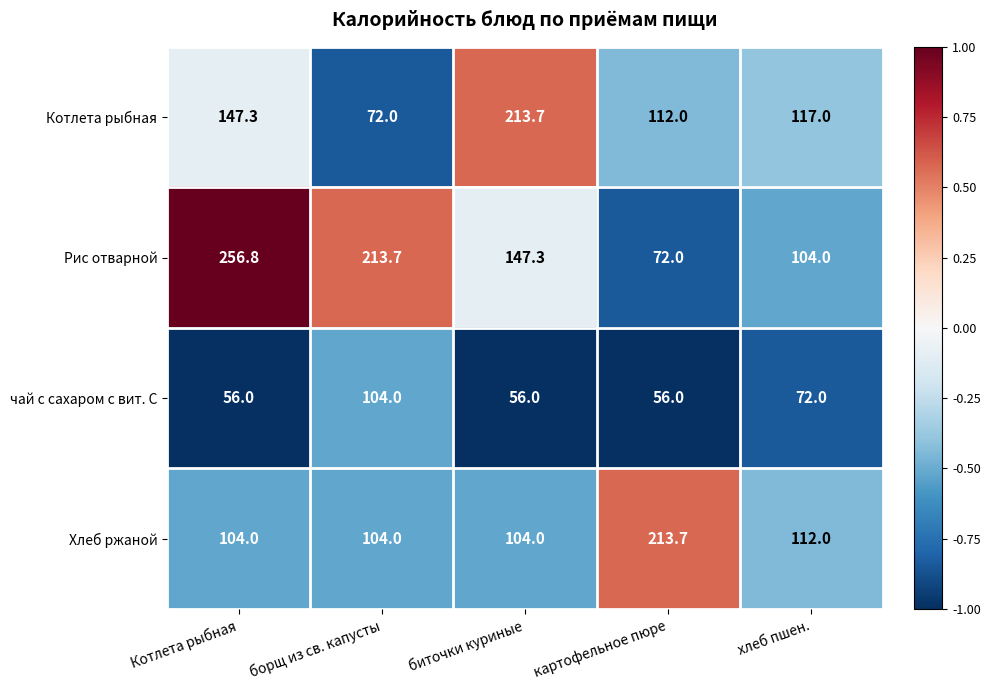

The value of чай с сахаром с вит. С at хлеб пшен. is 100.7. True or false?

False